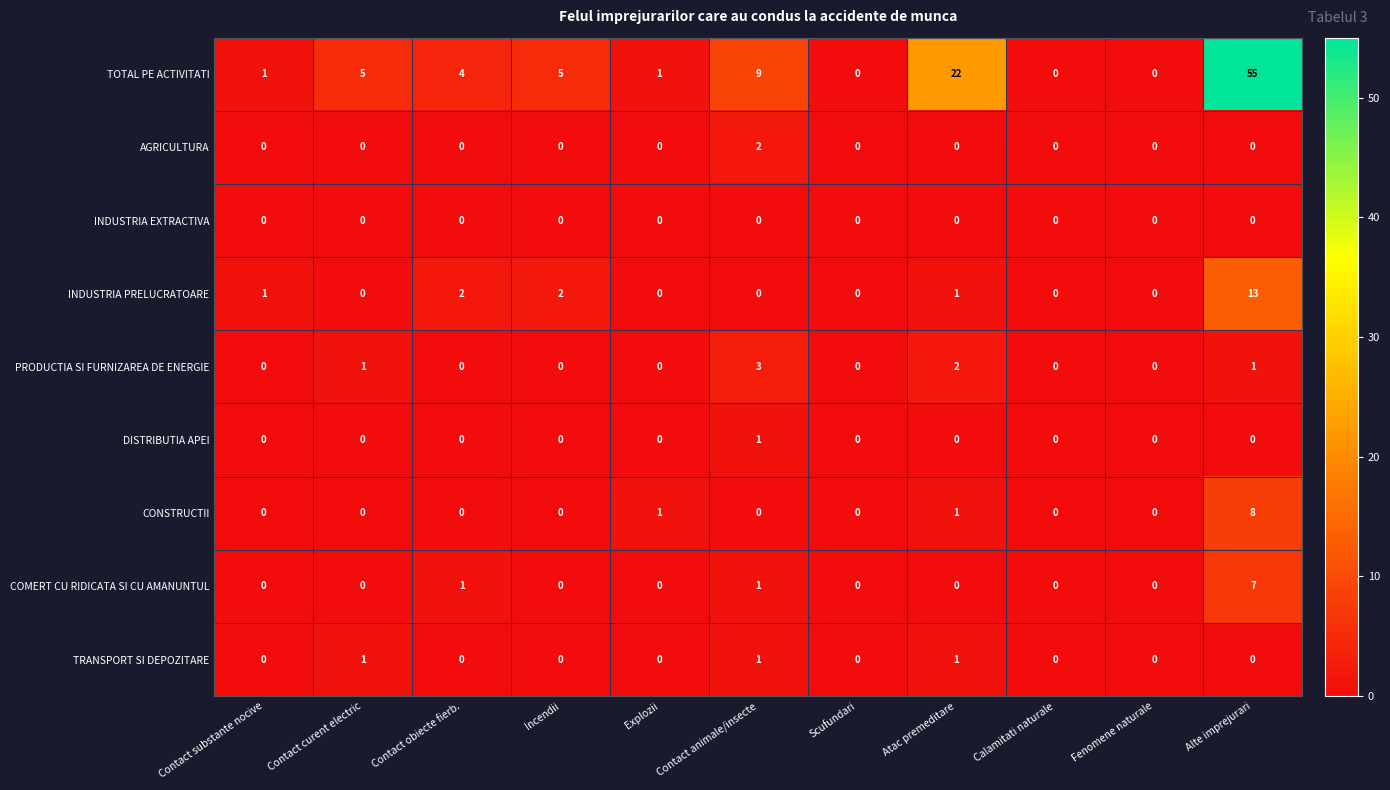

True or false: INDUSTRIA EXTRACTIVA has a value of 0 at Contact obiecte fierb..

True